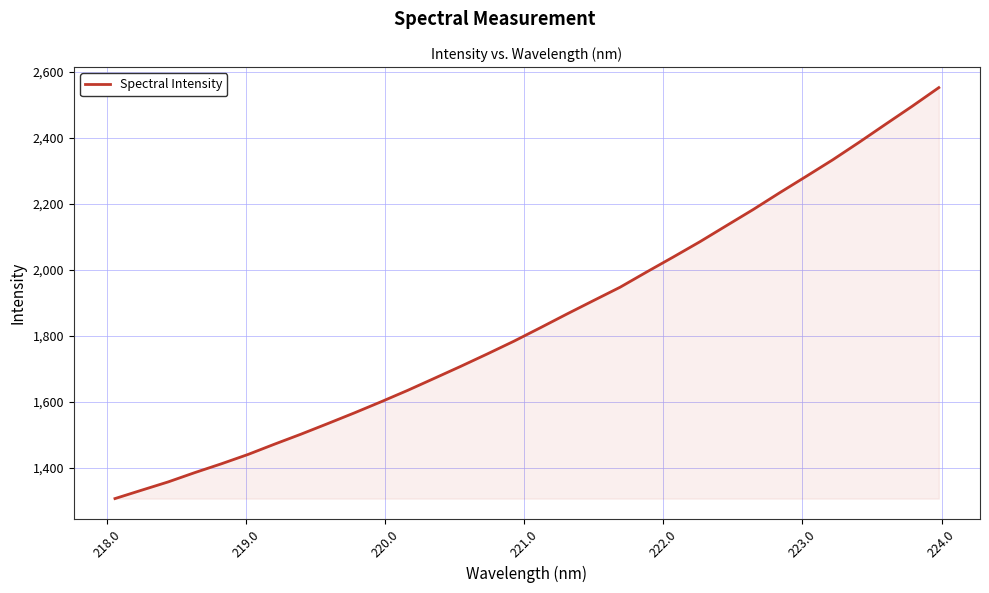

What is the difference between the maximum and minimum values?

1245.8